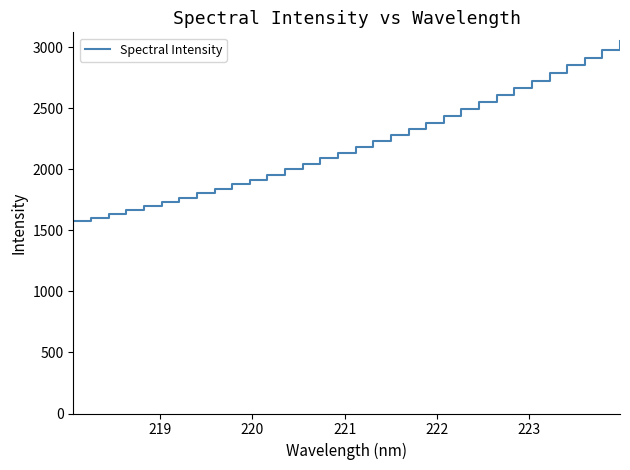

How many values are below 2183?

16